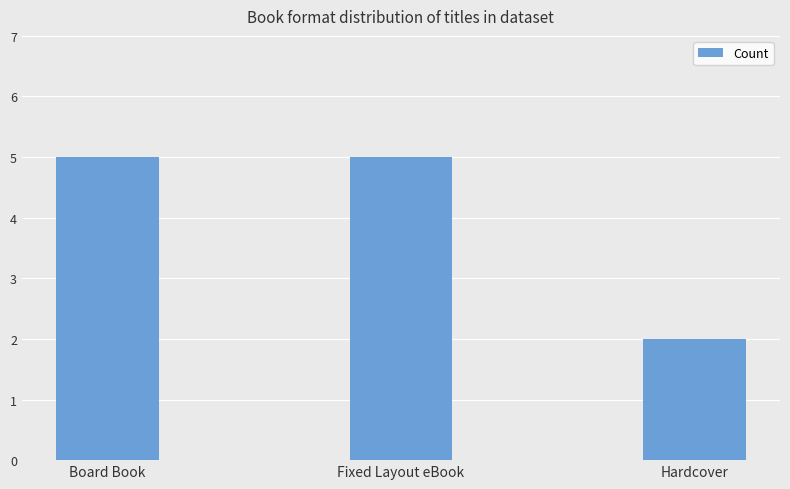

How many values are between 2 and 5?

3